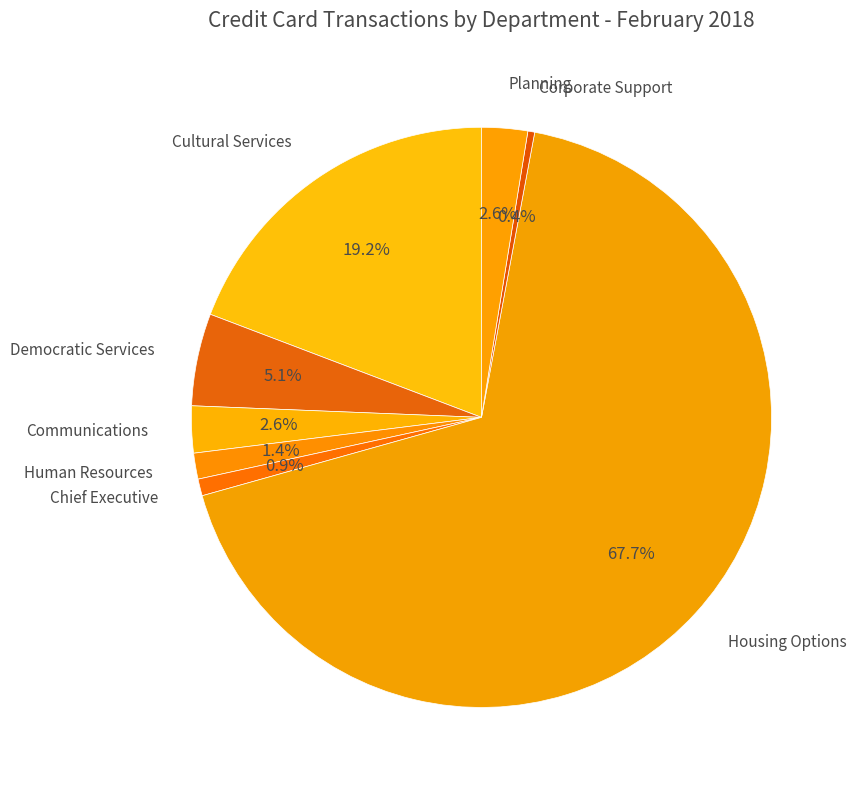

How many slices are in this pie chart?

8